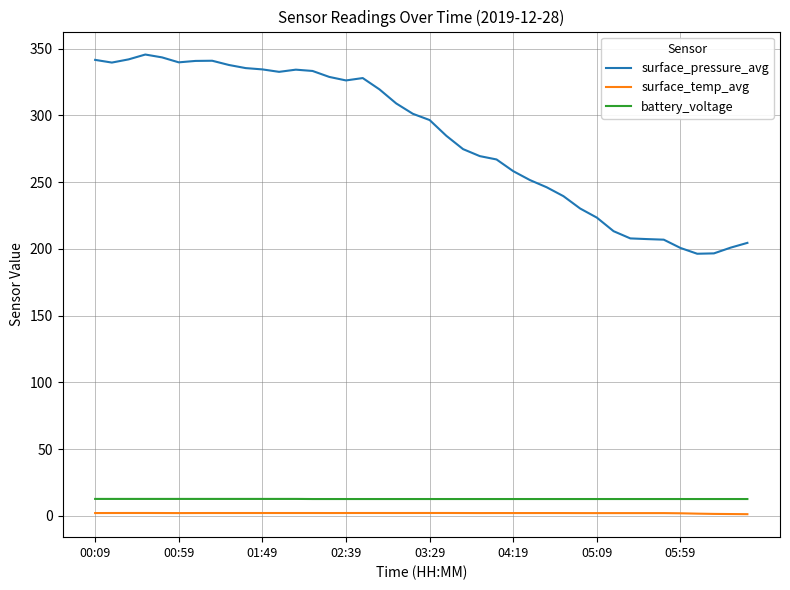

What is the difference between the maximum and minimum values in the surface_pressure_avg series?

149.2